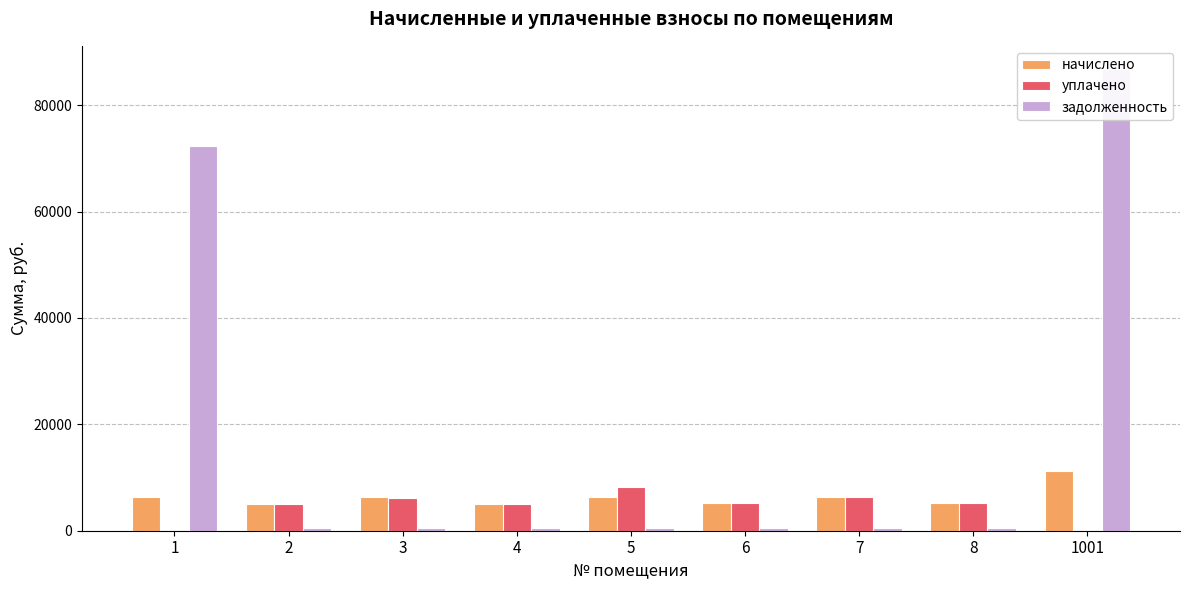

How many series are shown in this chart?

3